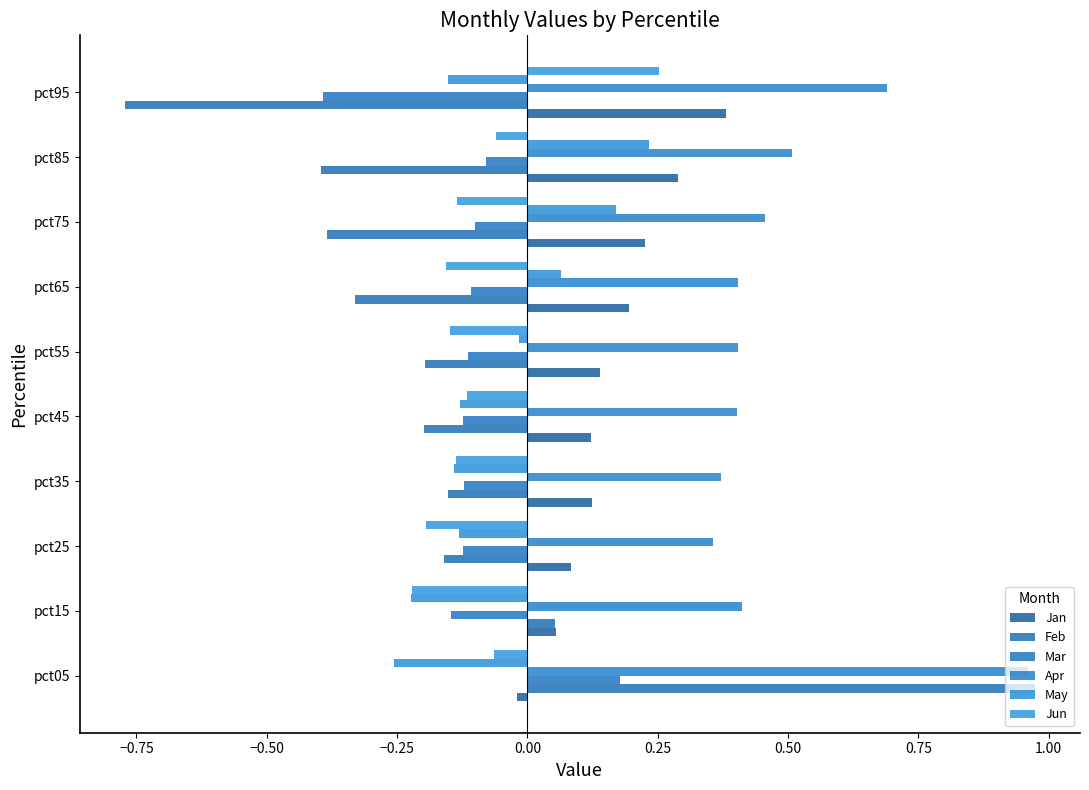

Which series has the largest total across all categories?

Apr